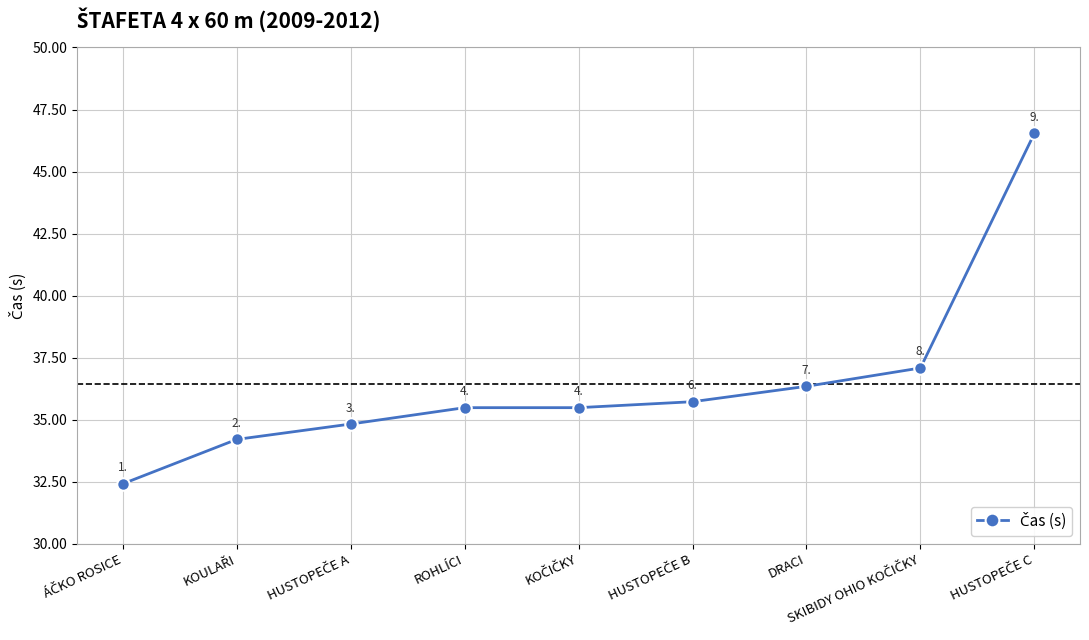

What is the difference between the second highest and minimum values?

4.7